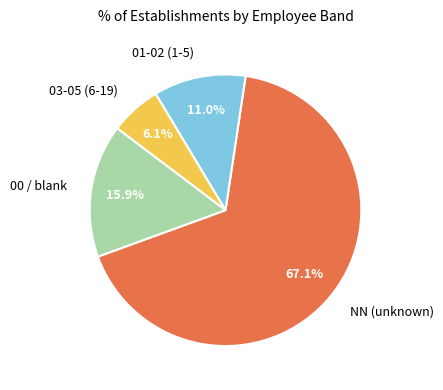

What is the ratio of the value at 00 / blank to the value at 01-02 (1-5)?

1.4